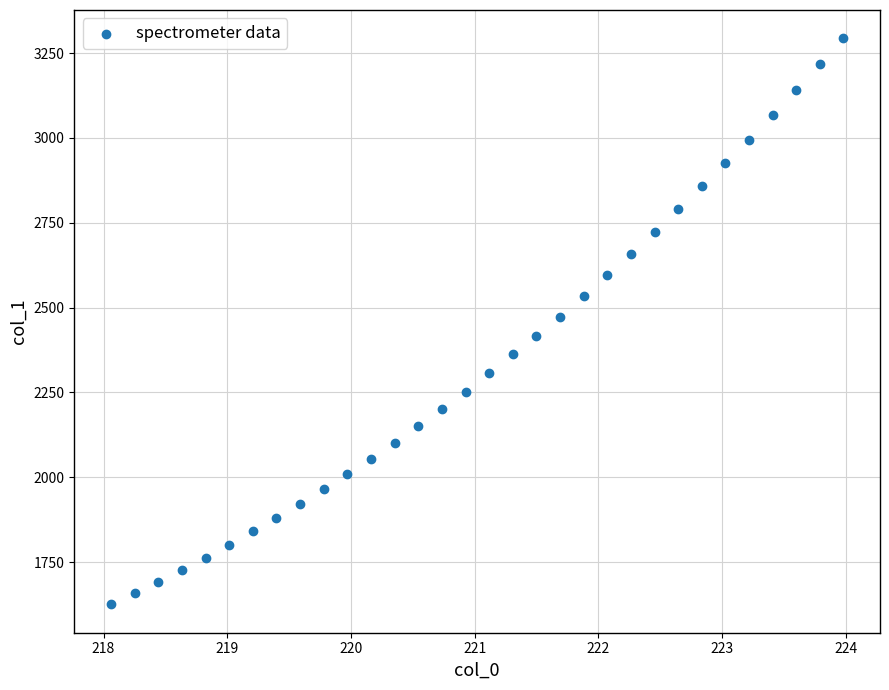

What is the range of X values (max minus min)?

5.9